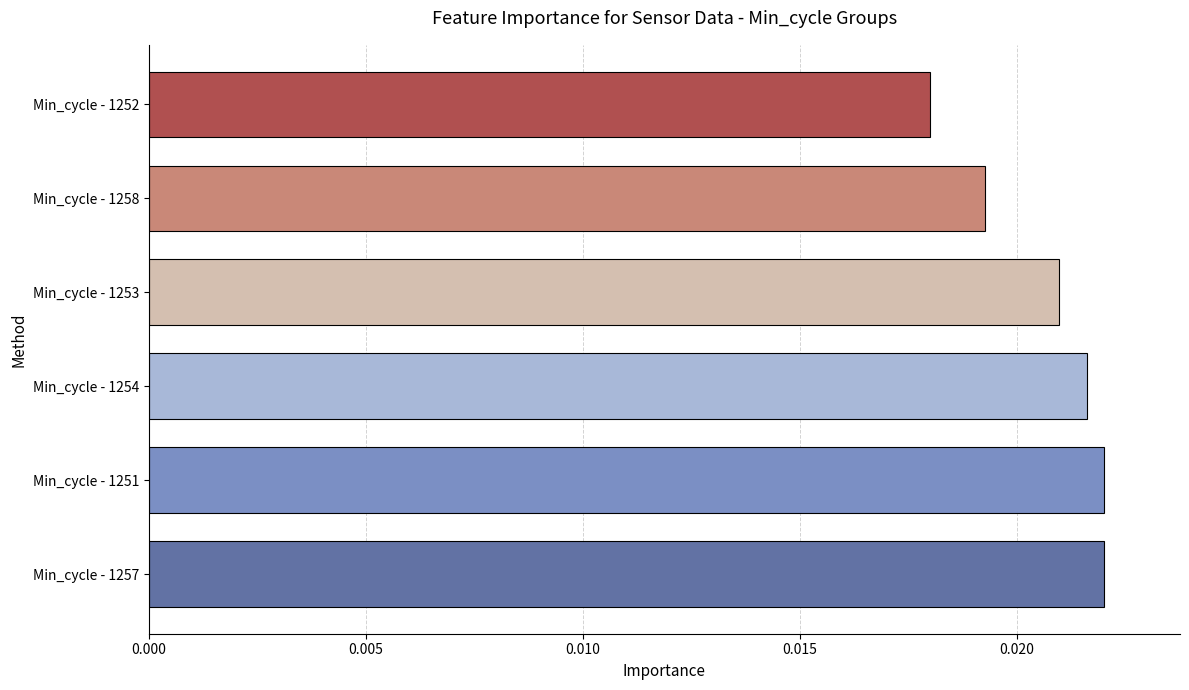

Count the values in the range 0 to 1.

6